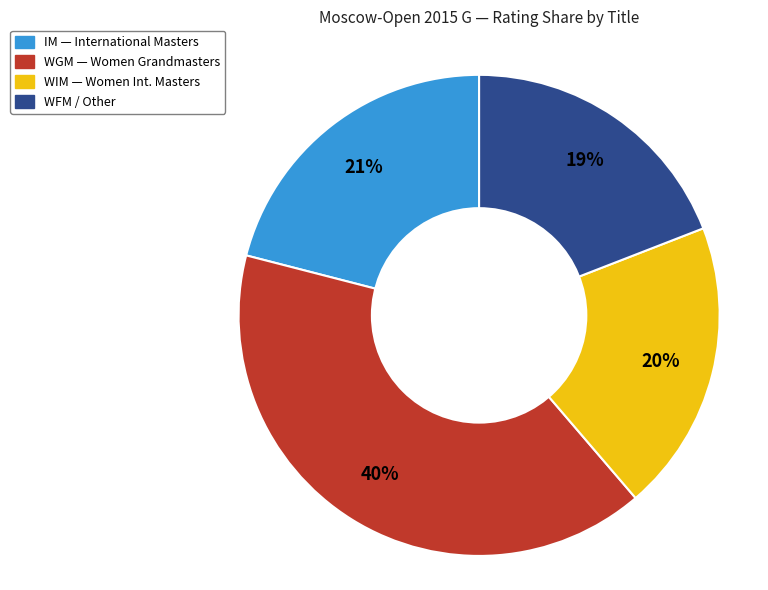

Is there a majority slice in this chart?

No